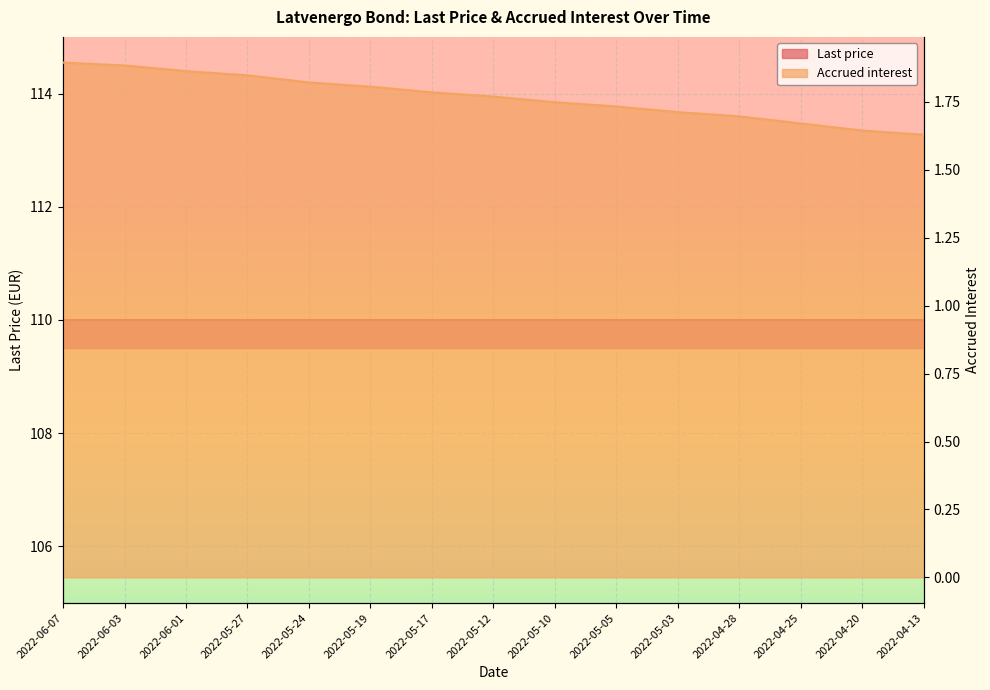

What is the difference between the maximum and minimum values?

0.3